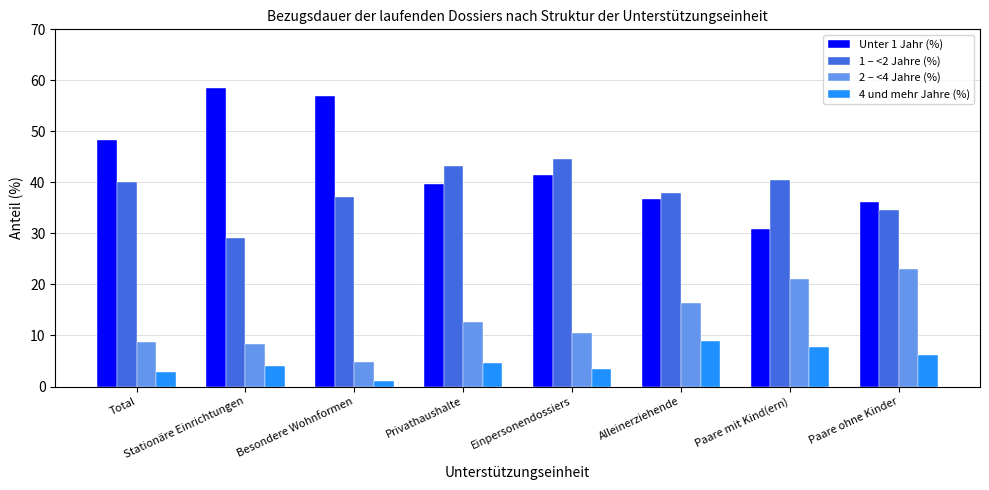

What is the difference between the highest and lowest values at Besondere Wohnformen?

55.8